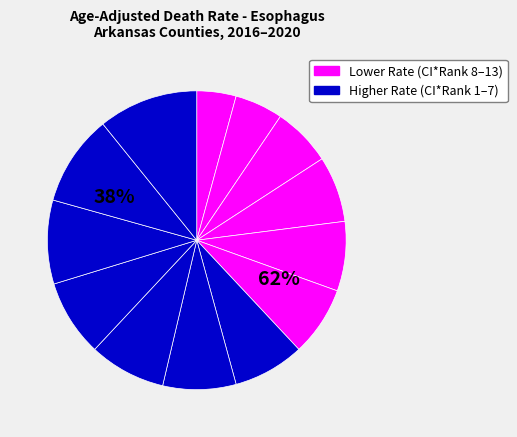

How many slices are in this pie chart?

13